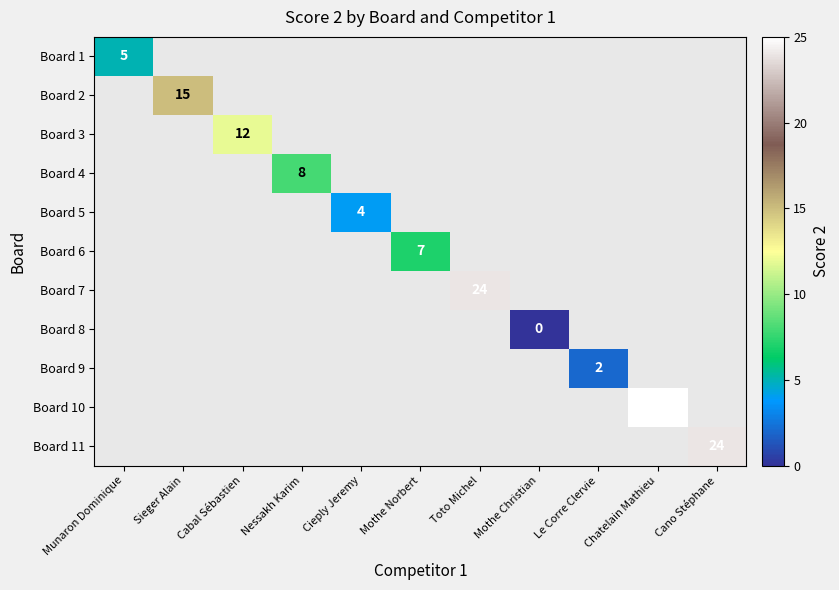

At how many categories does at least one series exceed 5?

7